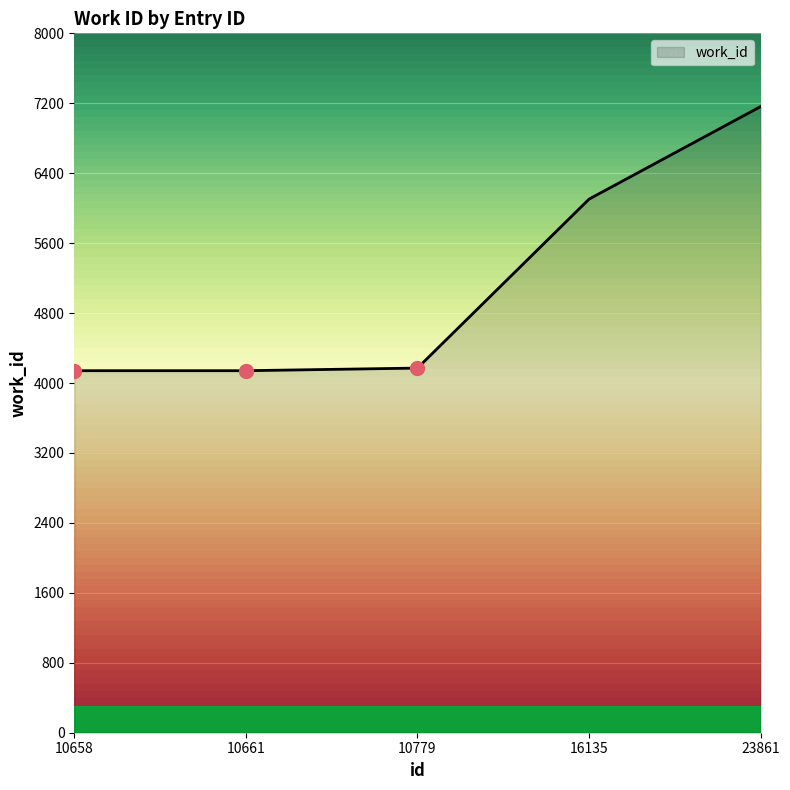

At which label is the value closest to 5652?

16135